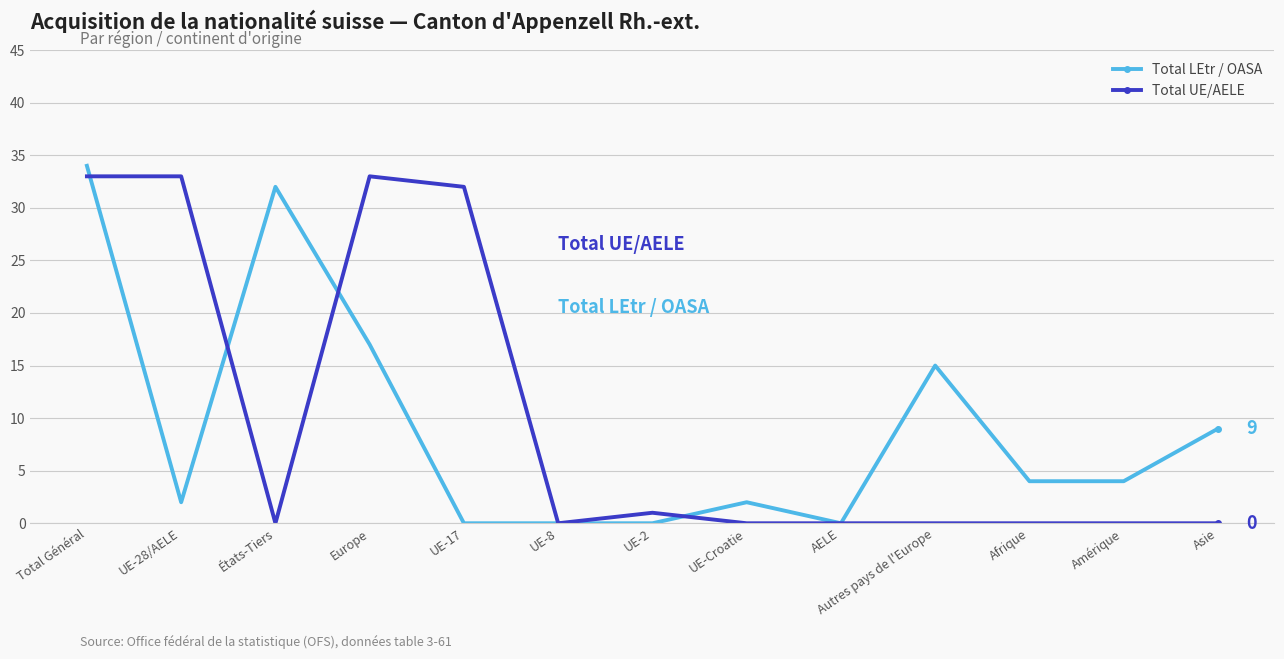

How many series are shown in this chart?

2